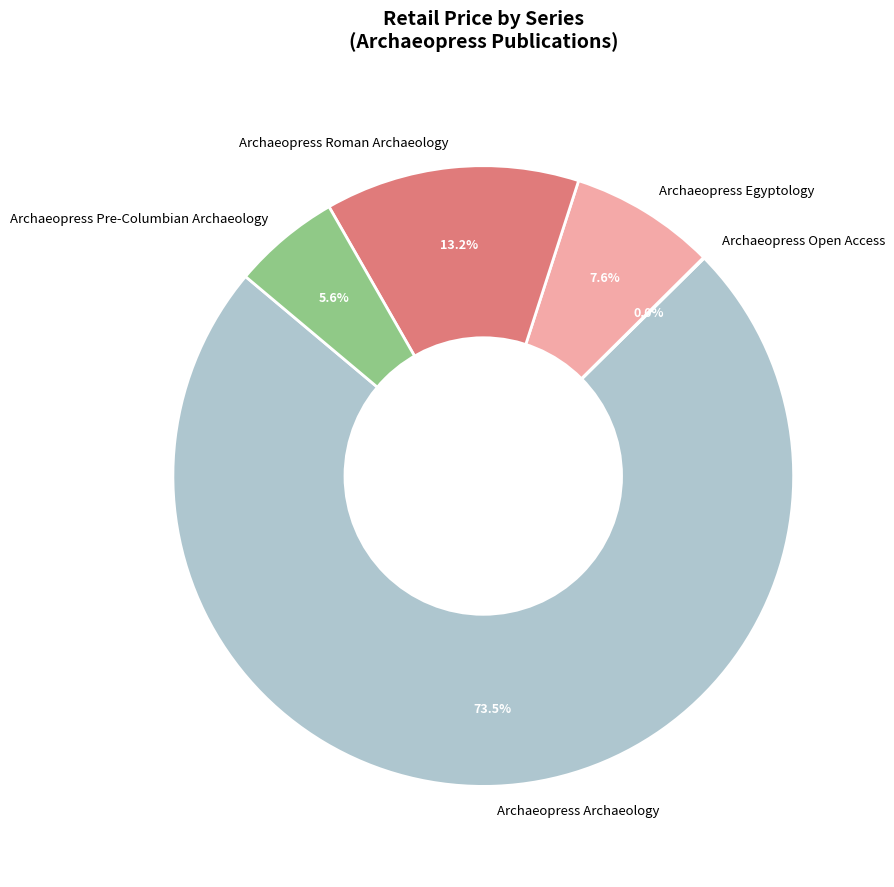

Approximately how many times larger is the value at Archaeopress Egyptology compared to Archaeopress Pre-Columbian Archaeology?

1.4